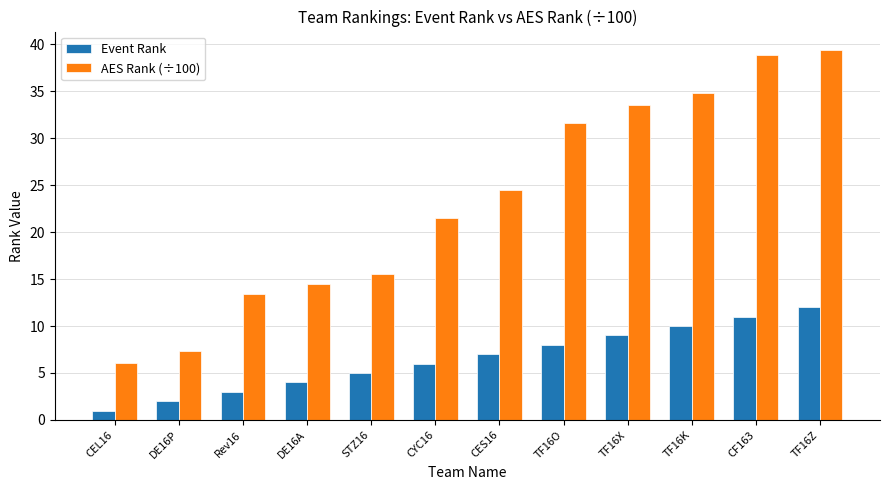

What are all the series names shown in the legend?

Event Rank, AES Rank (÷100)